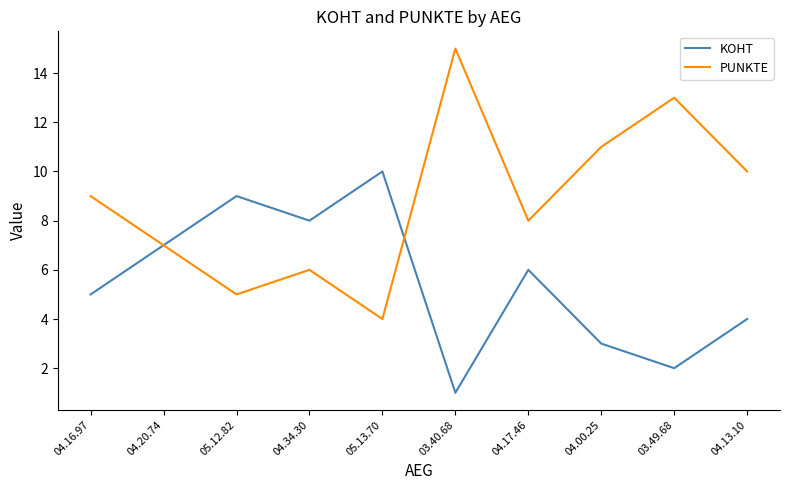

Which series has the largest range (max minus min)?

PUNKTE